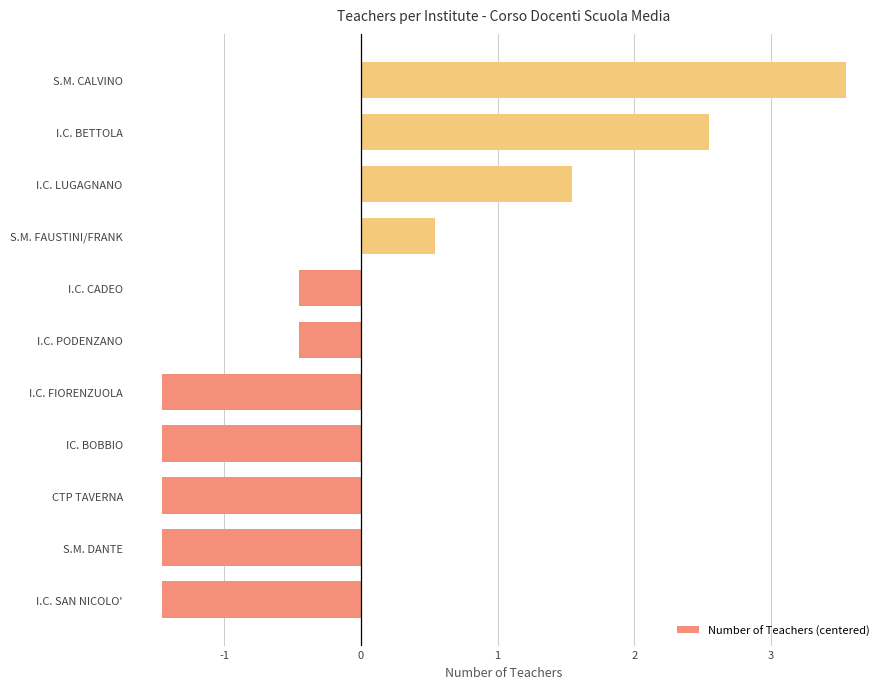

What is the difference between the second highest and second lowest values?

4.0